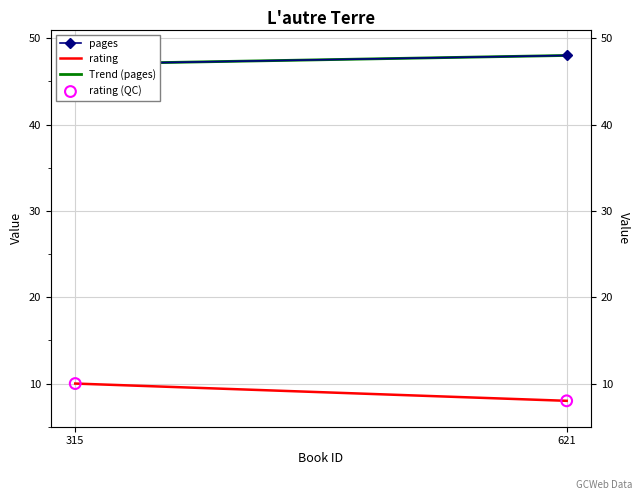

Which series has the largest total across all categories?

pages